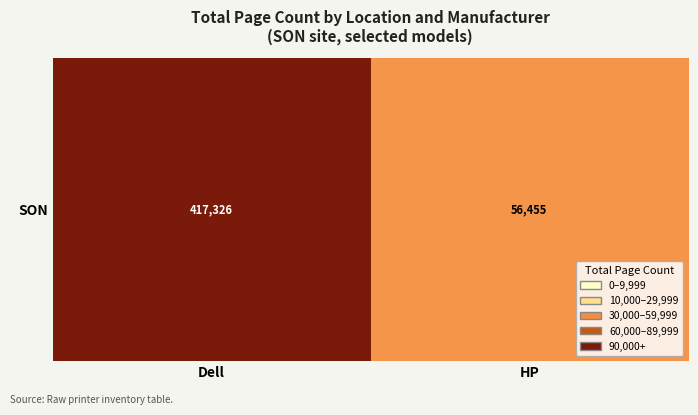

Count the number of data series in this chart.

1